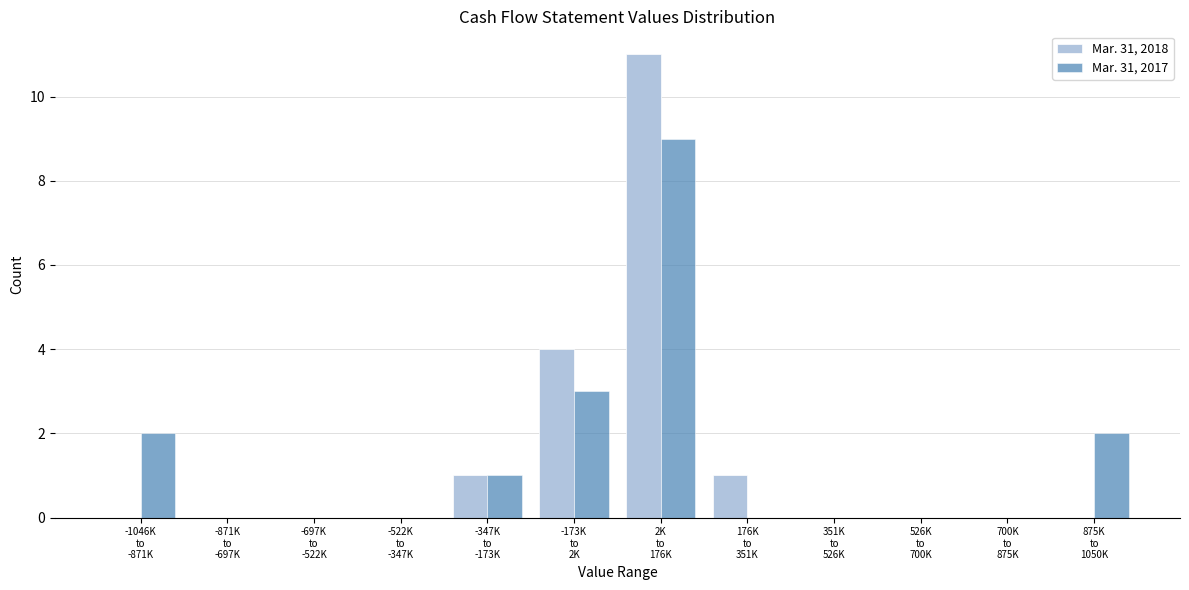

What is the maximum value for Mar. 31, 2018?

11